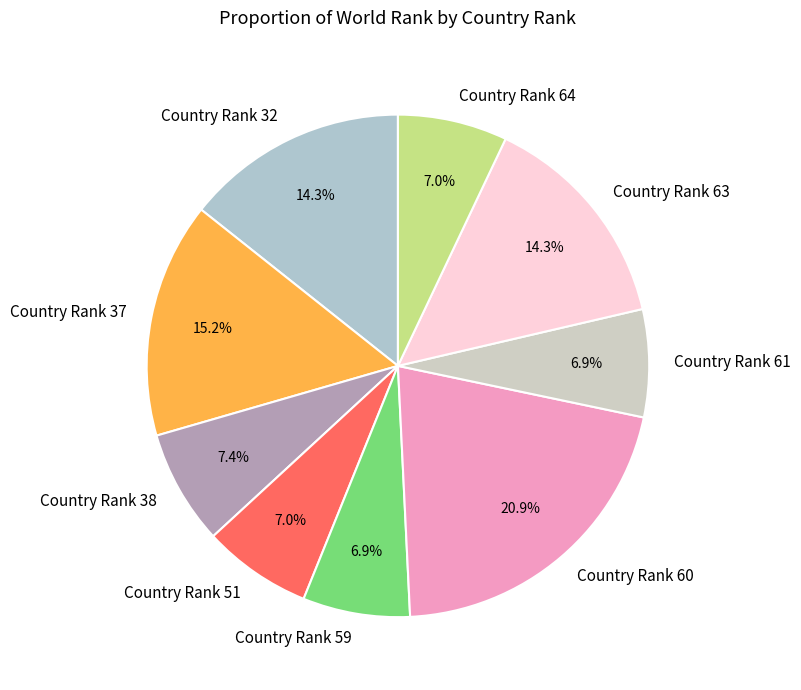

Is there any slice that represents more than half of the pie?

No